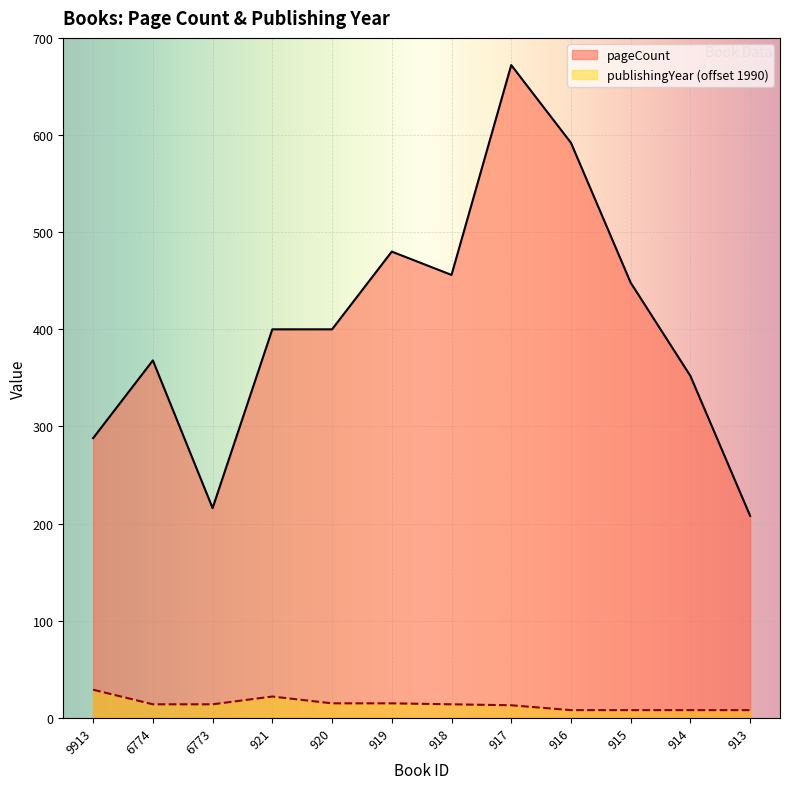

True or false: publishingYear and pageCount cross at least once.

False